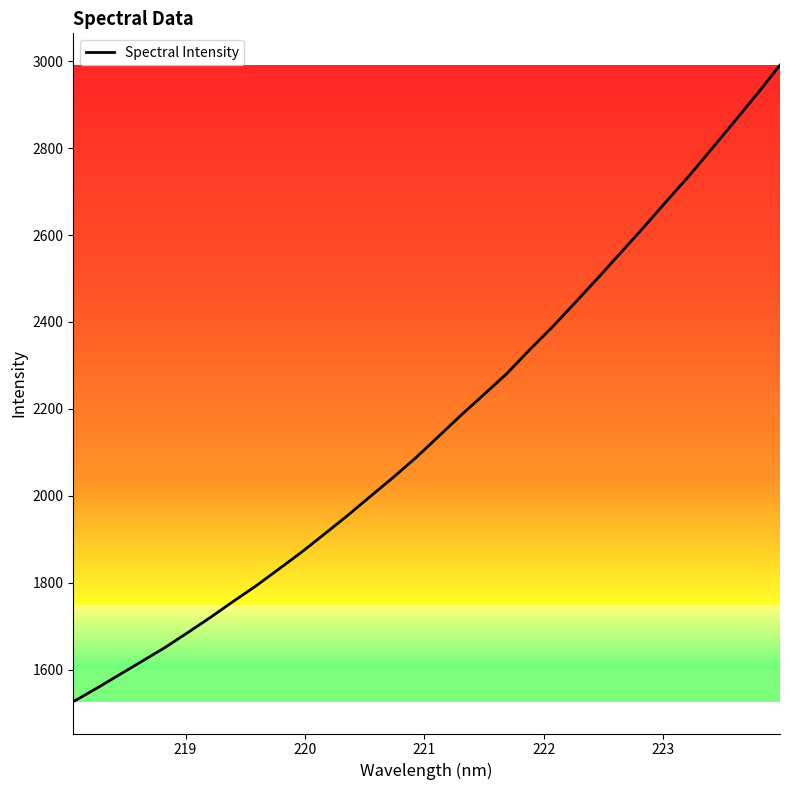

What is the greatest value displayed?

2991.0